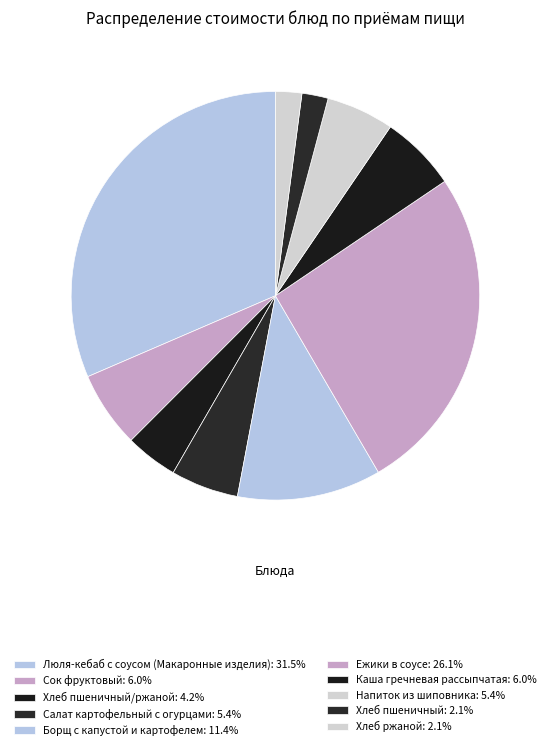

Count the number of slices in the pie.

10